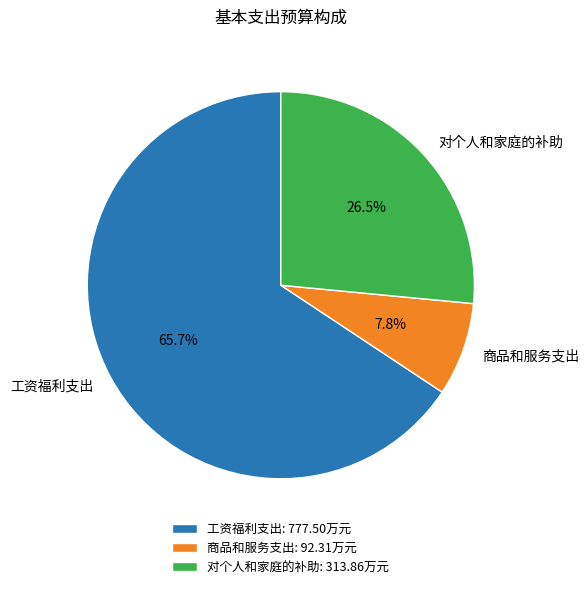

What percentage is the 商品和服务支出 slice, to the nearest percent?

8%